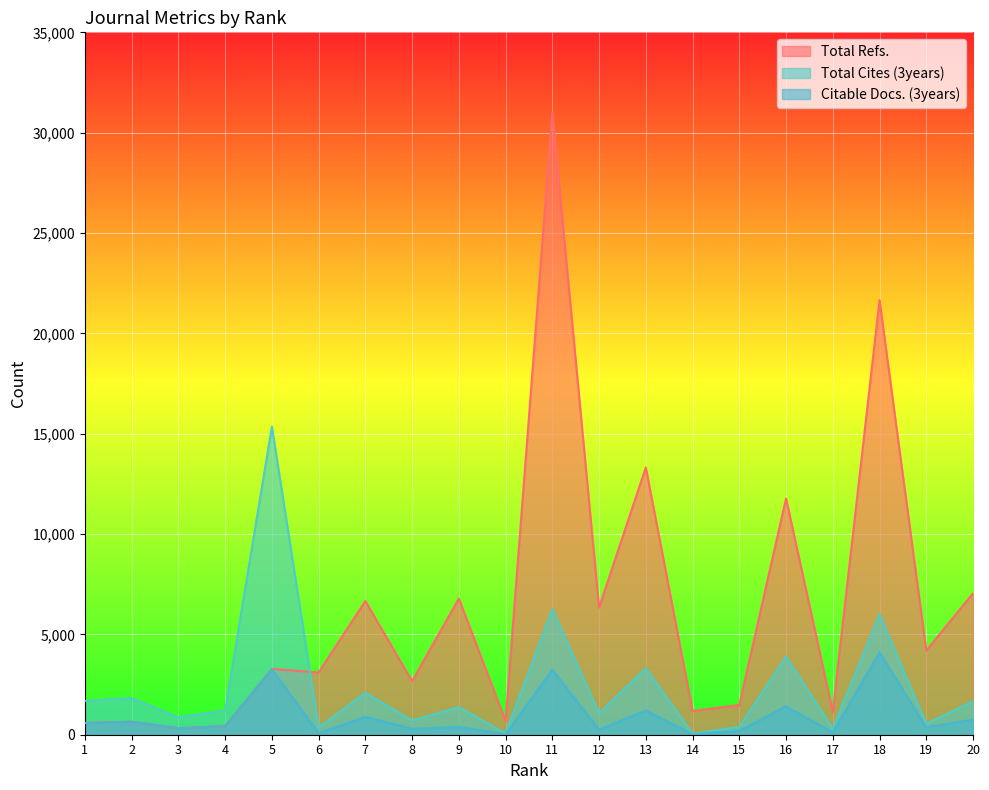

Rank the series by their average value, from highest to lowest.

Total Refs., Total Cites (3years), Citable Docs. (3years)